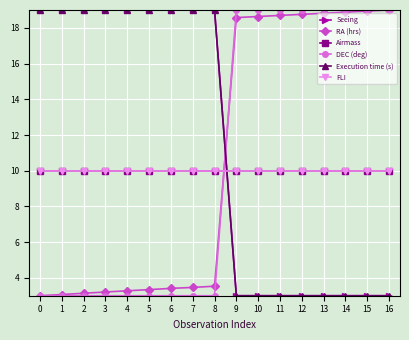

How many distinct data groups are displayed?

6